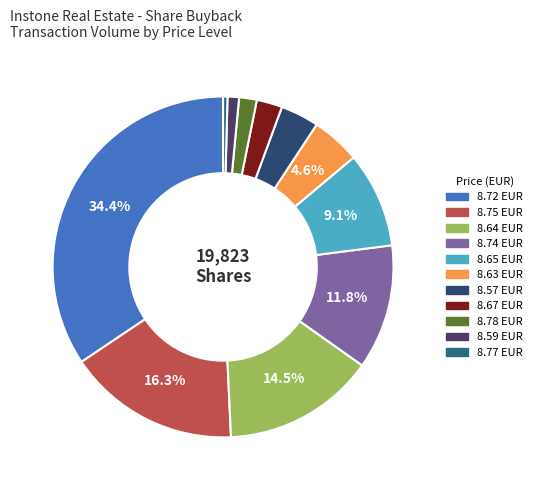

Is there any slice that represents more than half of the pie?

No